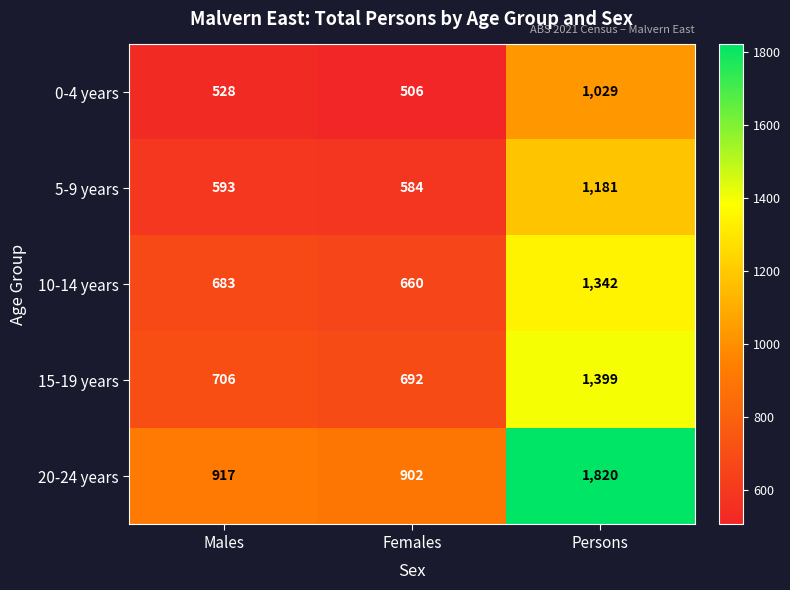

List the series in order of their peak value, lowest first.

0-4 years, 5-9 years, 10-14 years, 15-19 years, 20-24 years